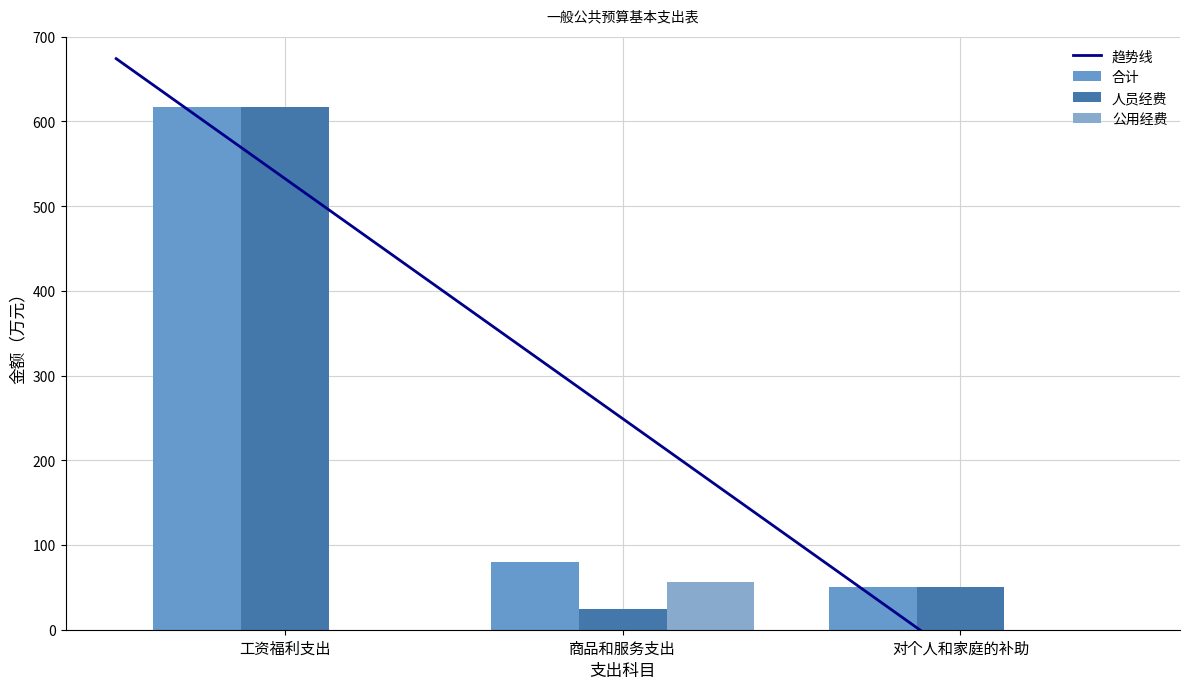

How many distinct data groups are displayed?

3